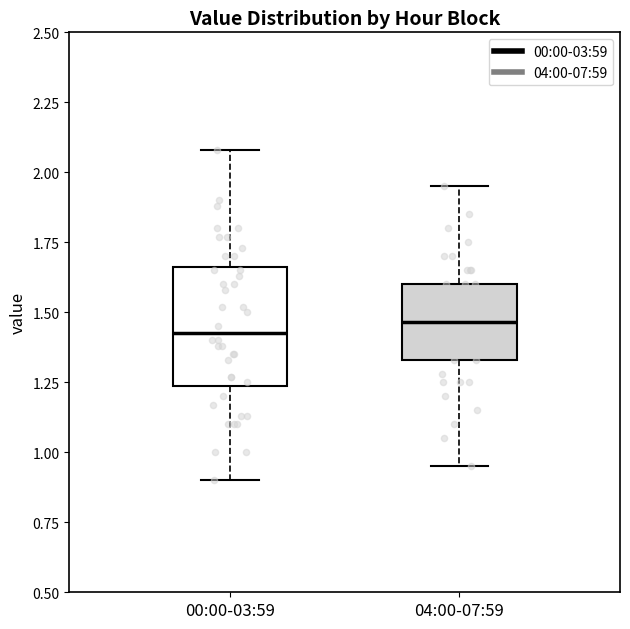

Where does the median line of the box for 00:00-03:59 sit on the y-axis? The values are not printed on the chart, so give them approximately, as read against the axis.

1.45